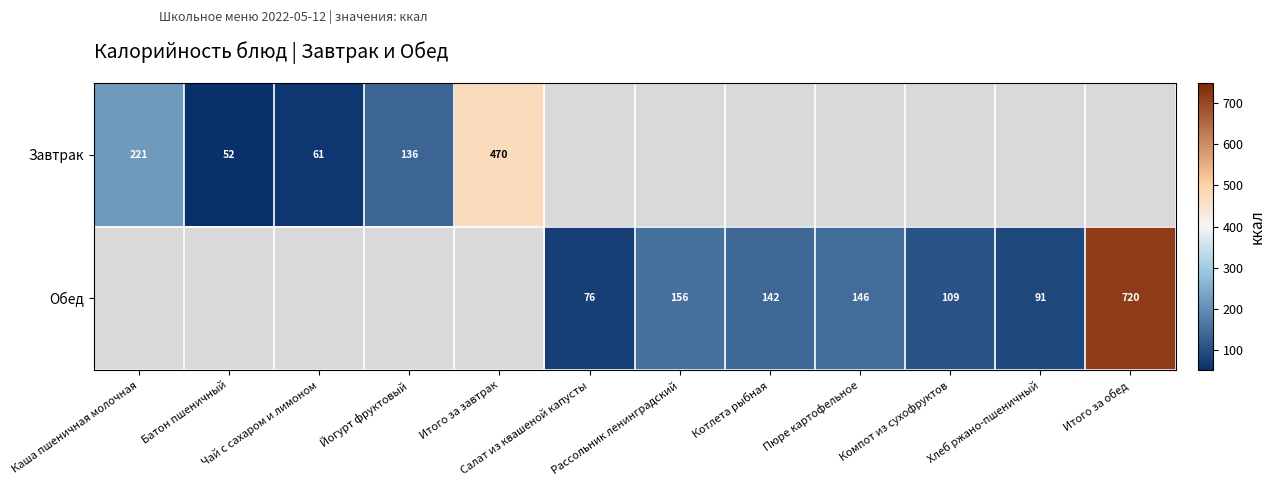

Which has a higher value, Батон пшеничный or Каша пшеничная молочная?

Каша пшеничная молочная